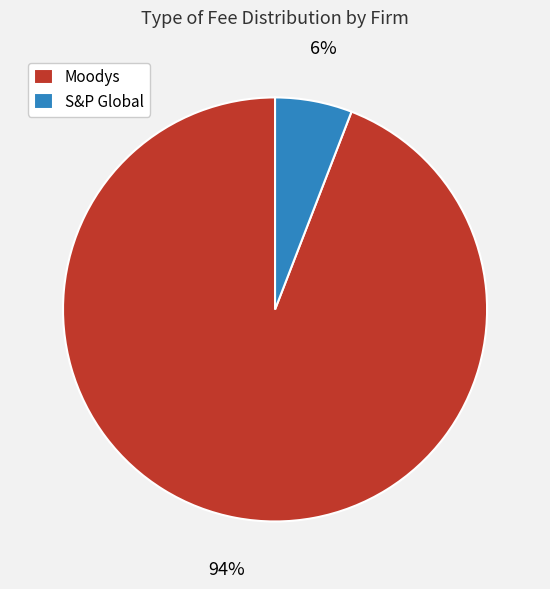

Between Moodys and S&P Global, which is larger?

Moodys